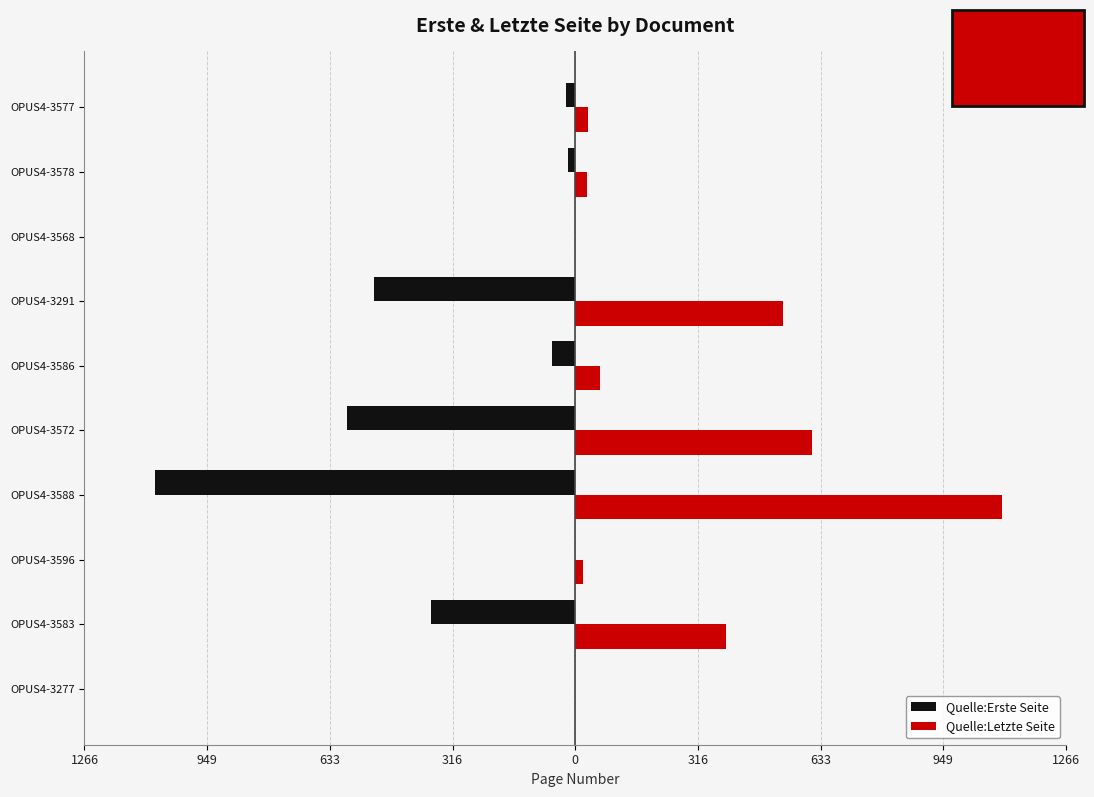

What is the sum of all Quelle:Erste Seite values?

-2668